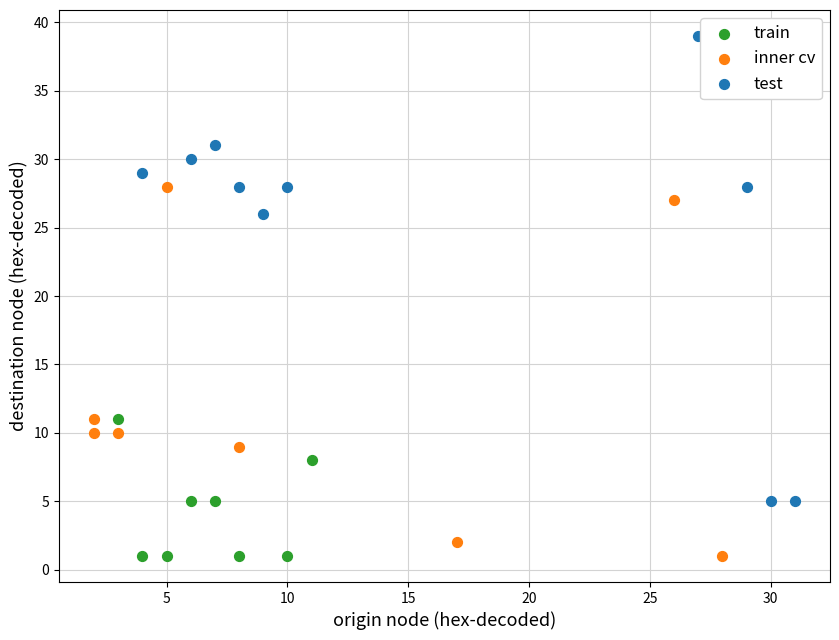

Which series reaches the maximum Y coordinate?

test